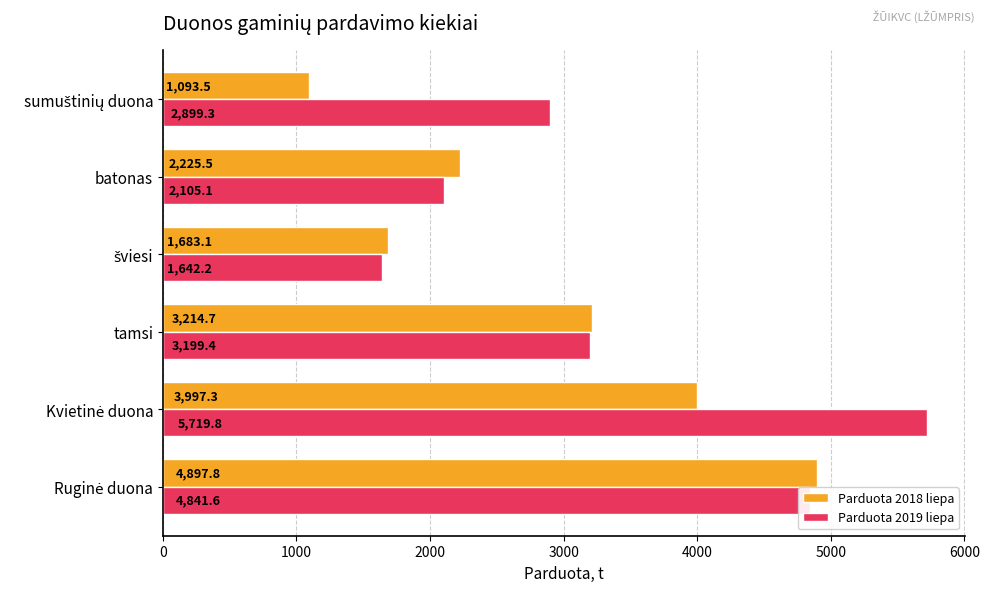

Which series has the largest total across all categories?

Parduota 2019 liepa